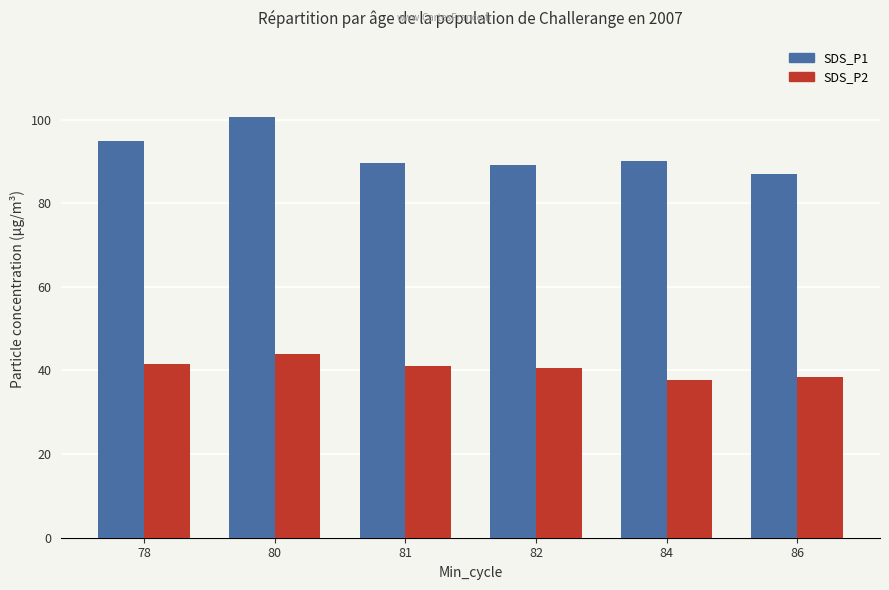

What is the difference between the highest and lowest values at 78?

53.2